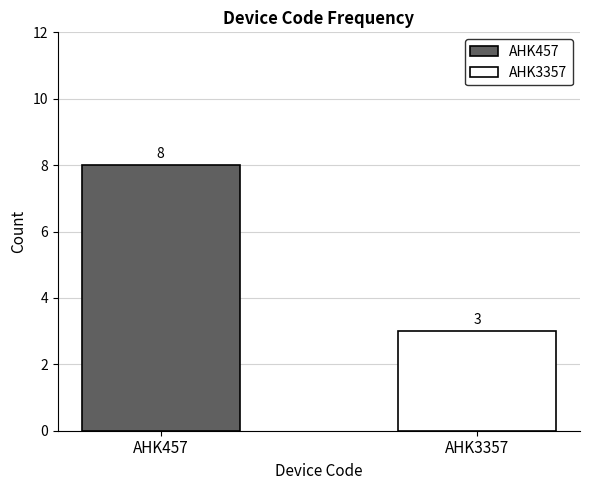

Rank the series by their maximum value, from highest to lowest.

AHK457, AHK3357